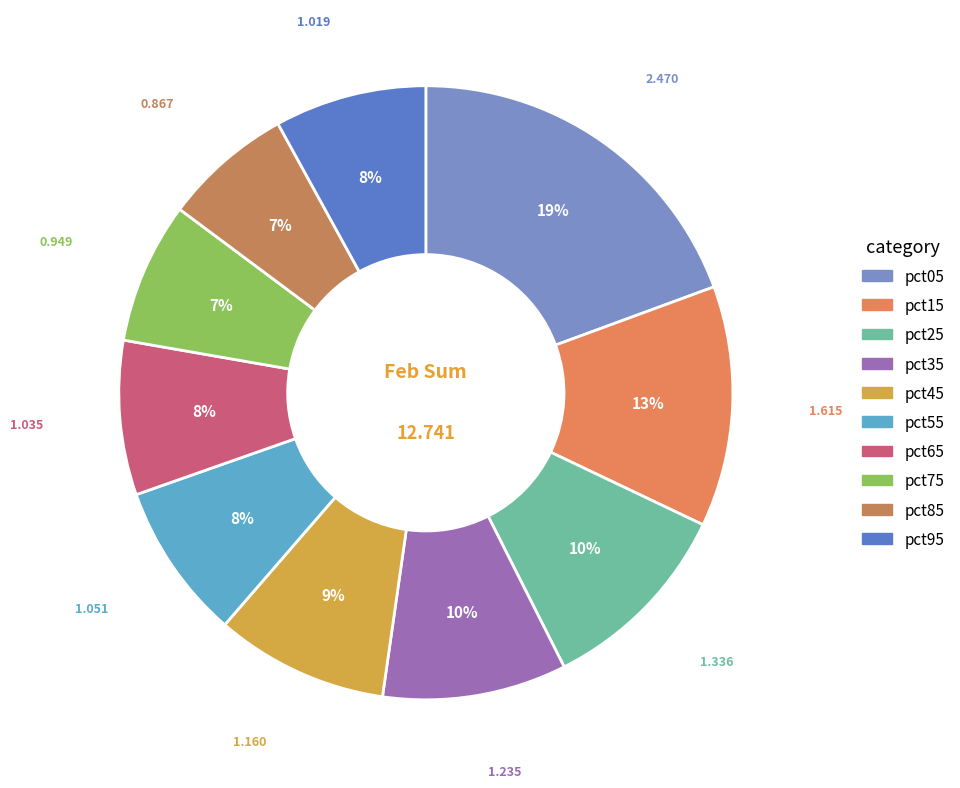

The pct85 slice represents 7% of the pie. True or false?

True